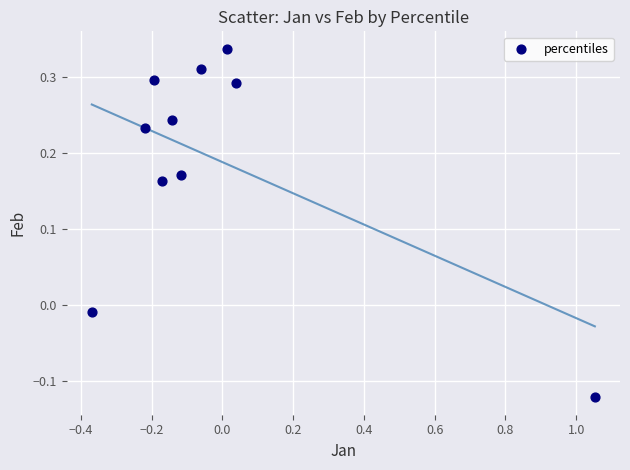

What is the range of Y values (max minus min)?

0.5